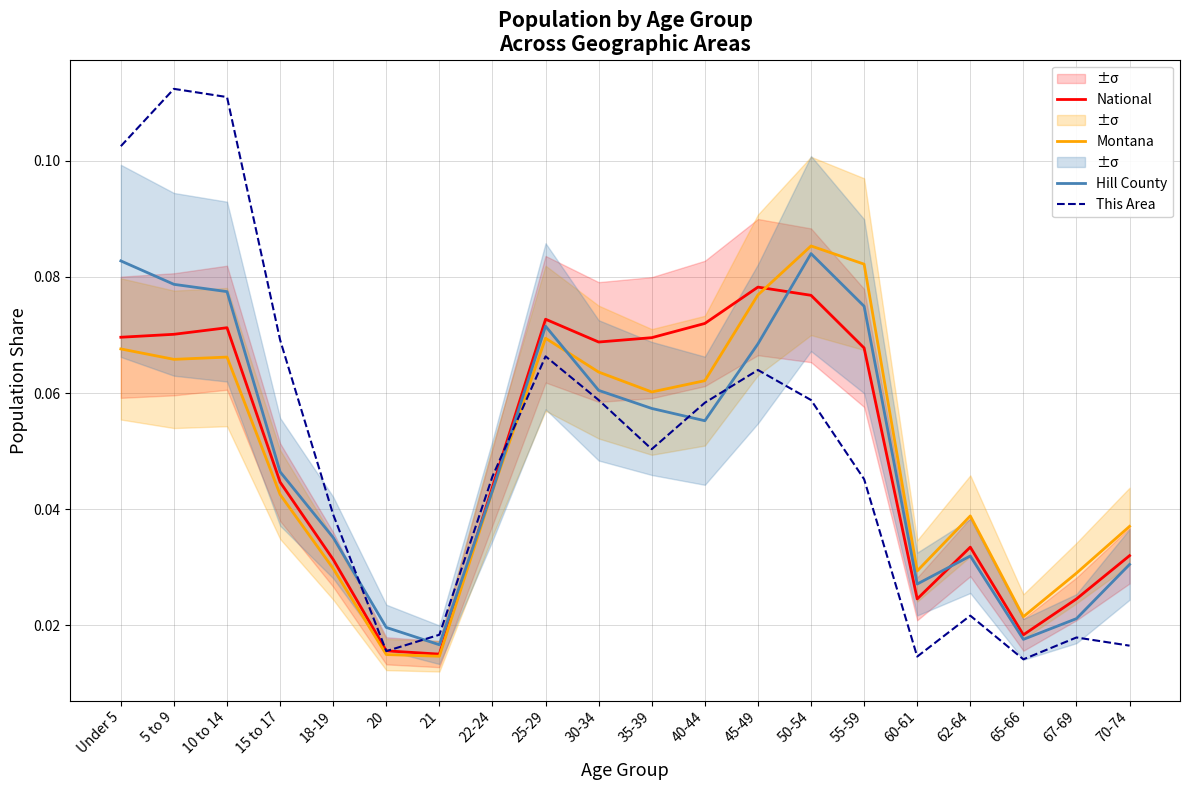

What is the sum of the Hill County values at 20 and 45-49?

0.1